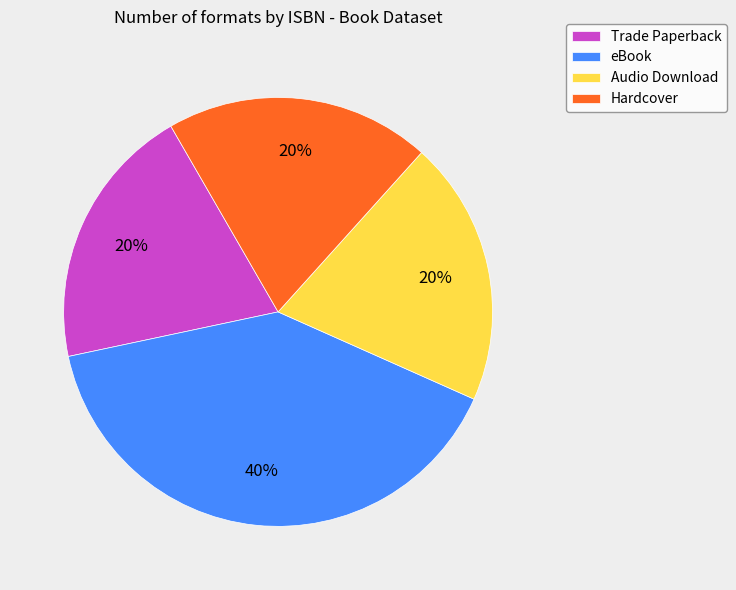

Is there a majority slice in this chart?

No